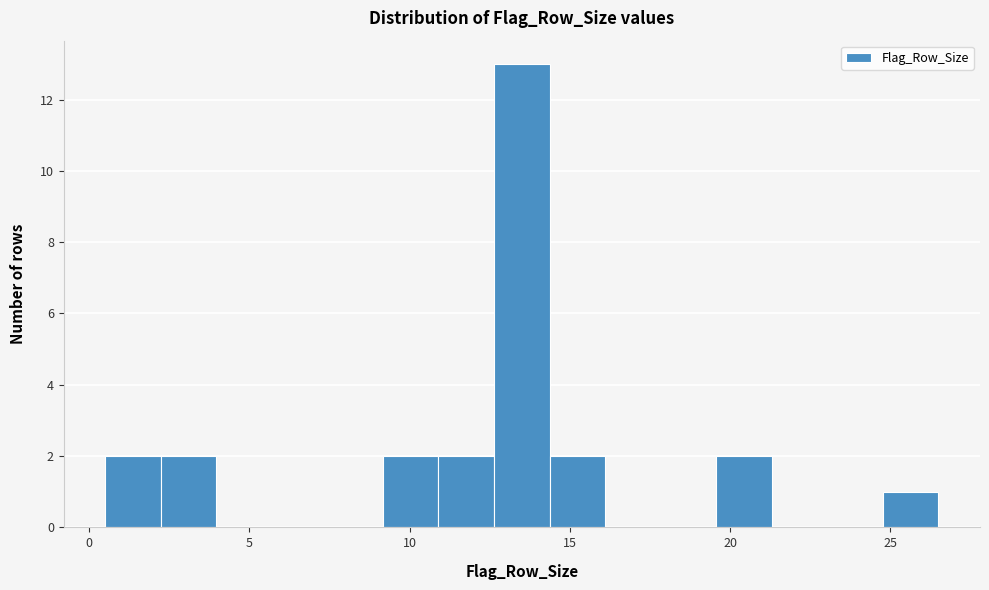

Around what value on the x-axis is the tallest bar? Give the approximate position of its centre, as read against the axis.

13.5